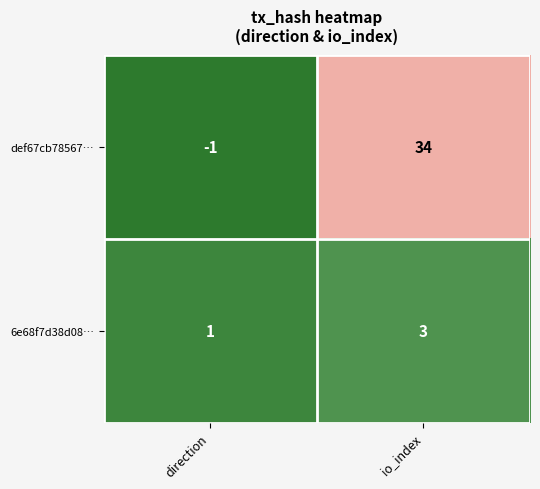

Reading left to right, list all the values displayed in this chart.

def67cb78567…: -1	34
6e68f7d38d08…: 1	3